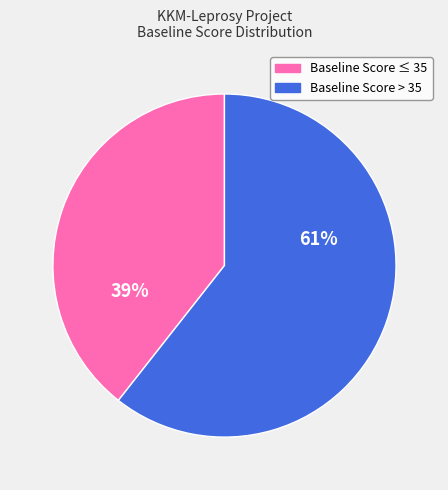

Does any single category account for the majority?

Yes